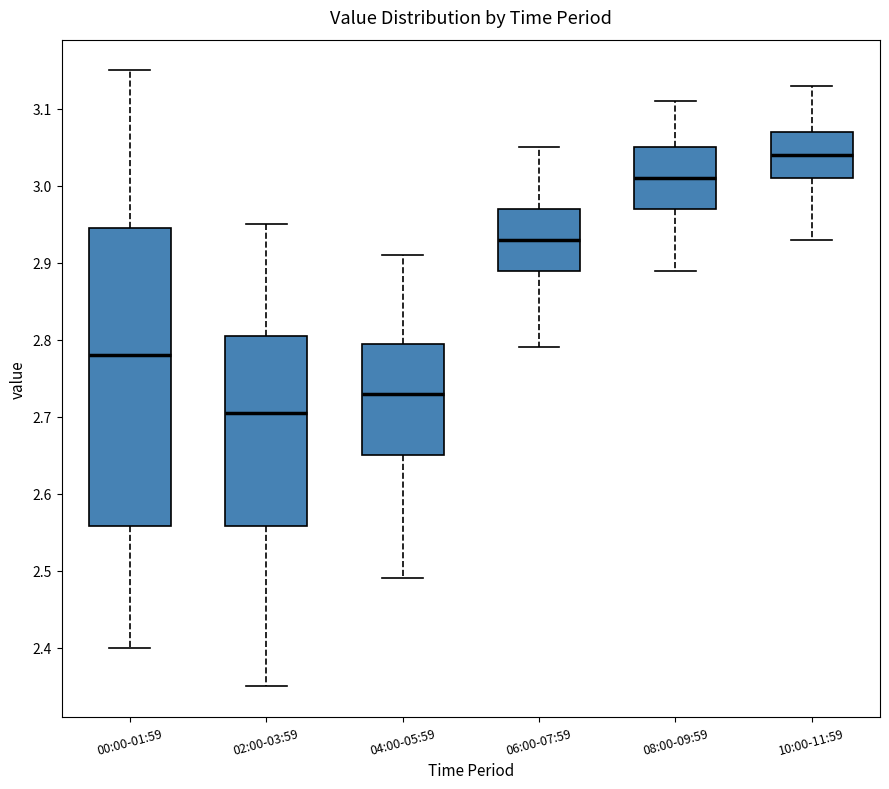

Reading left to right, read every box against the y-axis: the position of its median line, the range the box covers, and the ends of its whiskers. The values are not printed on the chart, so give them approximately, as read against the axis.

00:00-01:59: median 2.78, box 2.56 to 2.95, whiskers 2.40 to 3.15
02:00-03:59: median 2.71, box 2.56 to 2.81, whiskers 2.35 to 2.95
04:00-05:59: median 2.73, box 2.65 to 2.80, whiskers 2.49 to 2.91
06:00-07:59: median 2.93, box 2.89 to 2.97, whiskers 2.79 to 3.05
08:00-09:59: median 3.01, box 2.97 to 3.05, whiskers 2.89 to 3.11
10:00-11:59: median 3.04, box 3.01 to 3.07, whiskers 2.93 to 3.13